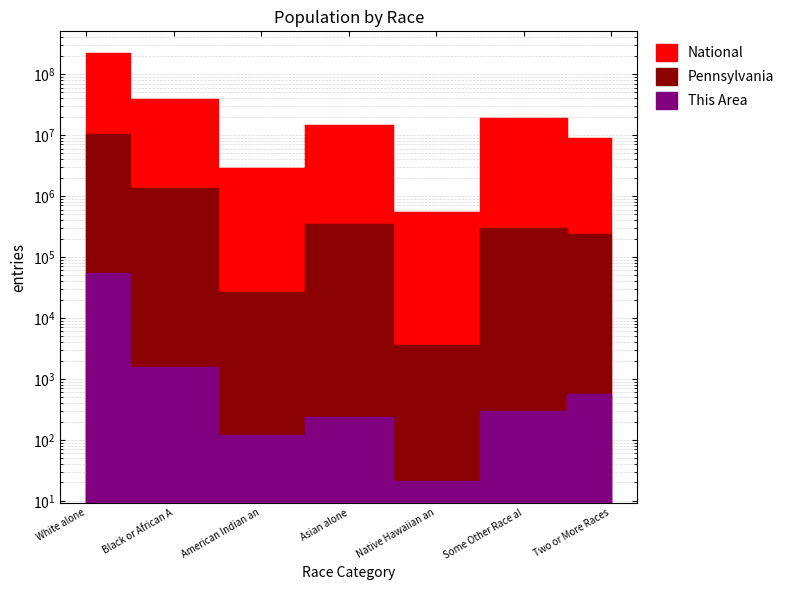

The value of Pennsylvania at Two or More Races is 377697. True or false?

False